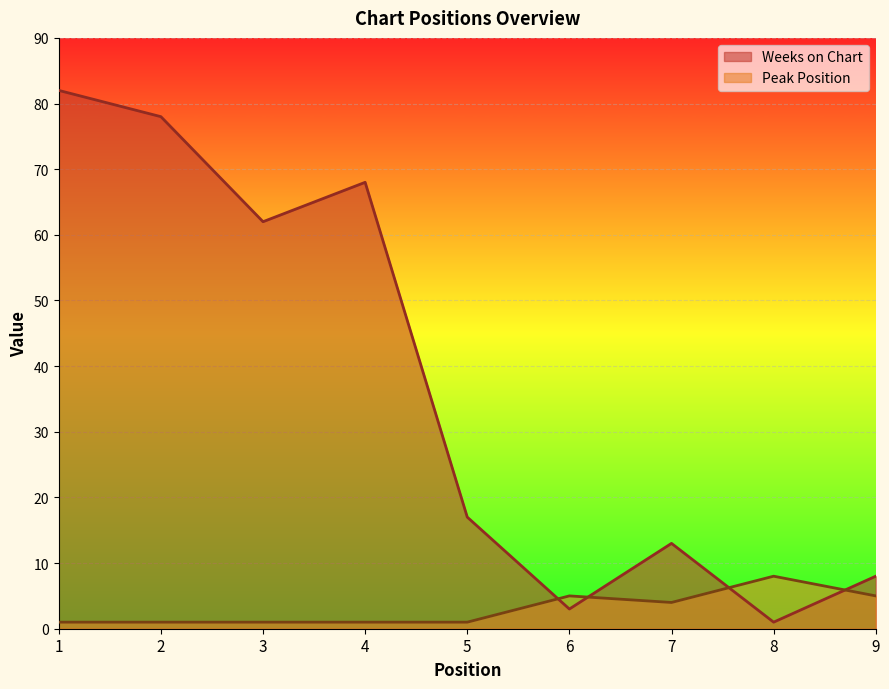

True or false: Peak Position has a value of 3 at 9.

False